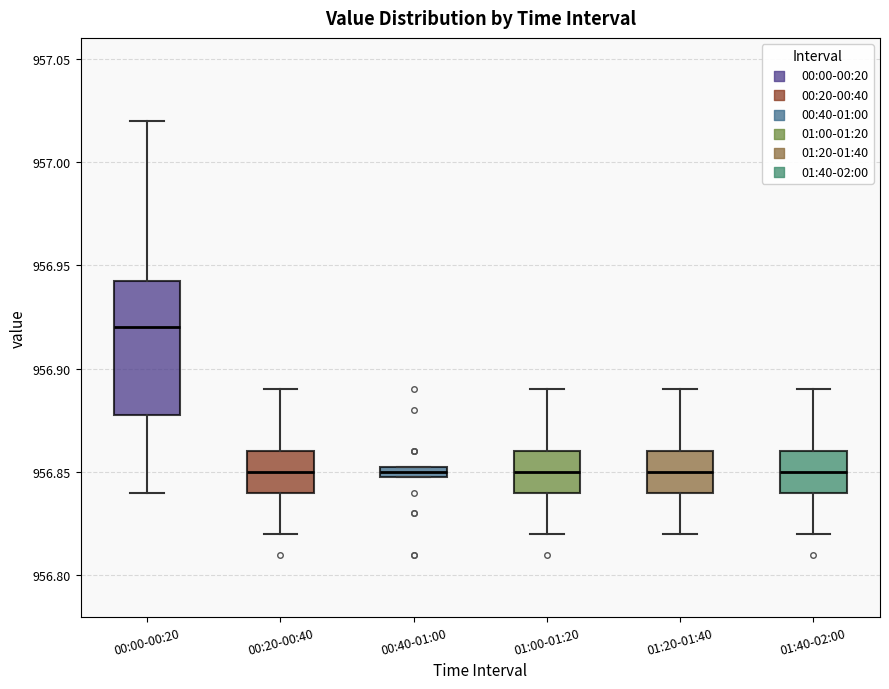

Comparing the boxes themselves (not the whiskers), which one is the tallest?

00:00-00:20